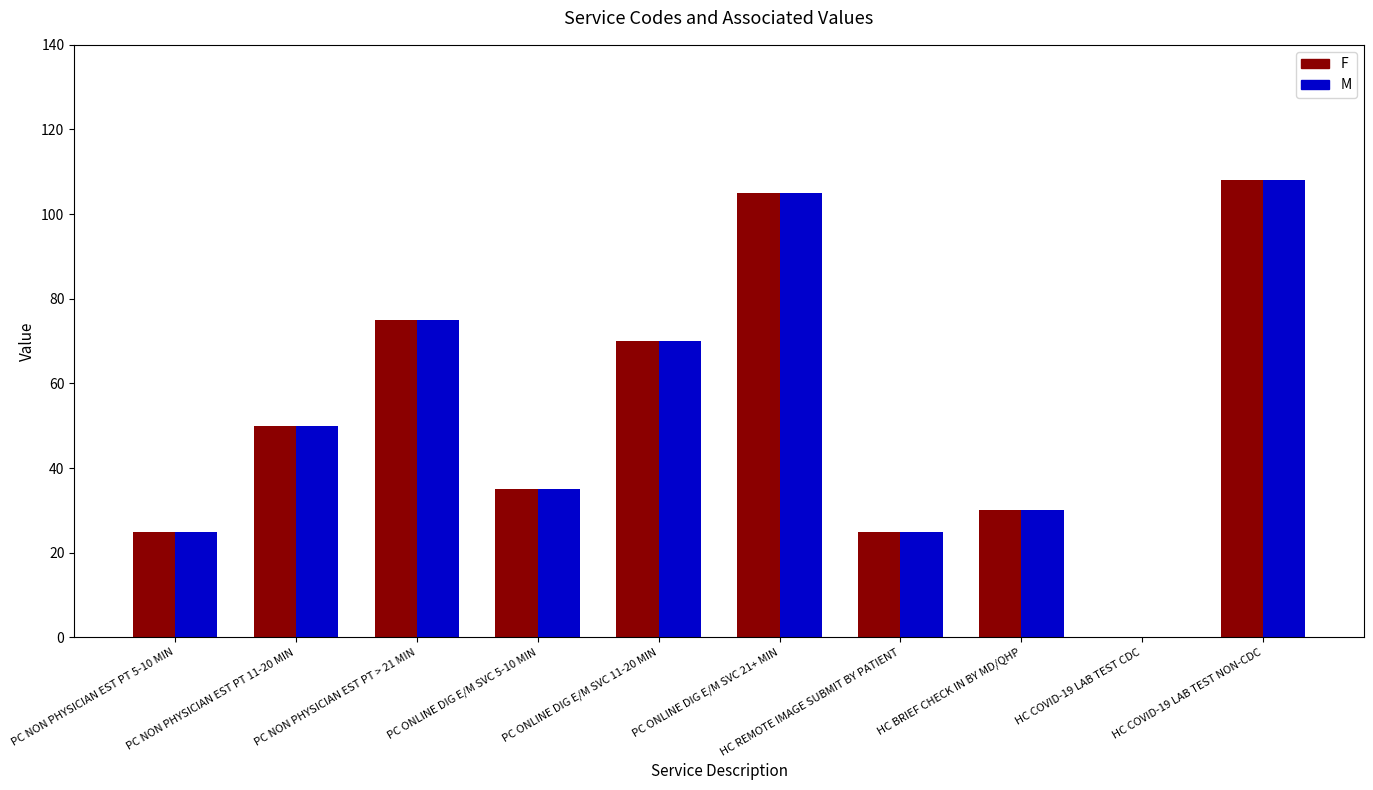

What is the maximum value shown in the chart?

108